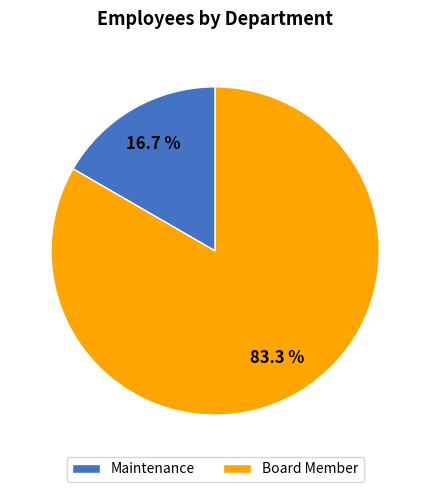

To the nearest percent, what is the average slice percentage?

50%